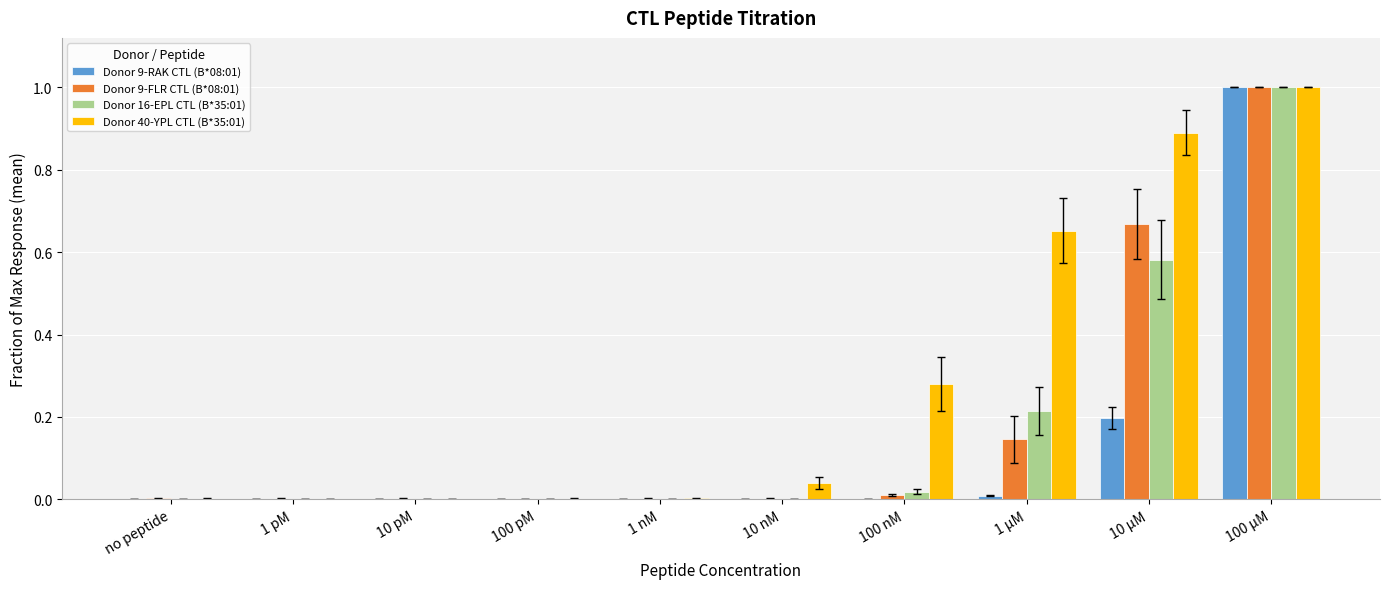

Is the value of Donor 16-EPL CTL (B*35:01) at 1 µM greater than the value of Donor 9-RAK CTL (B*08:01) at 100 µM?

No